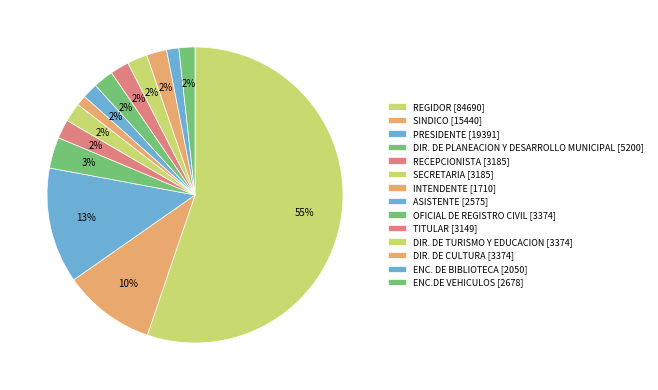

What percentage is the INTENDENTE slice, to the nearest percent?

1%